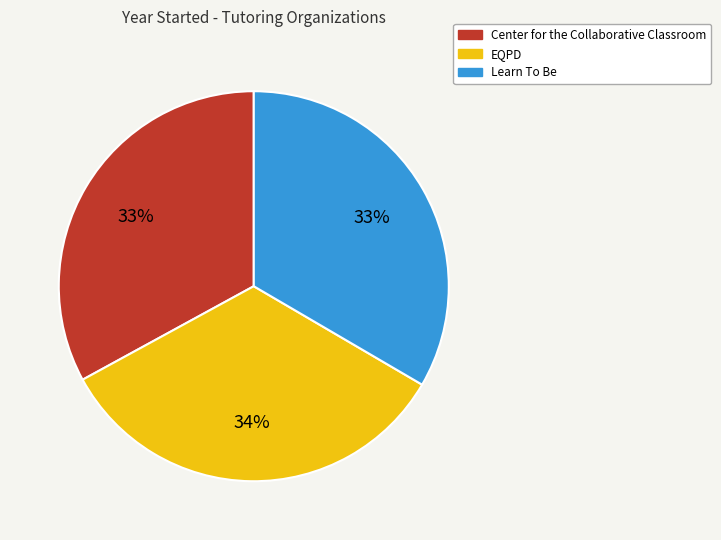

Does any single category account for the majority?

No